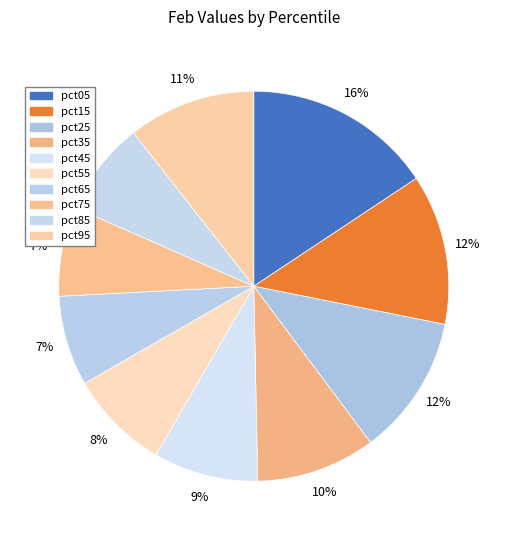

What is the ratio of the value at pct05 to the value at pct35?

1.6